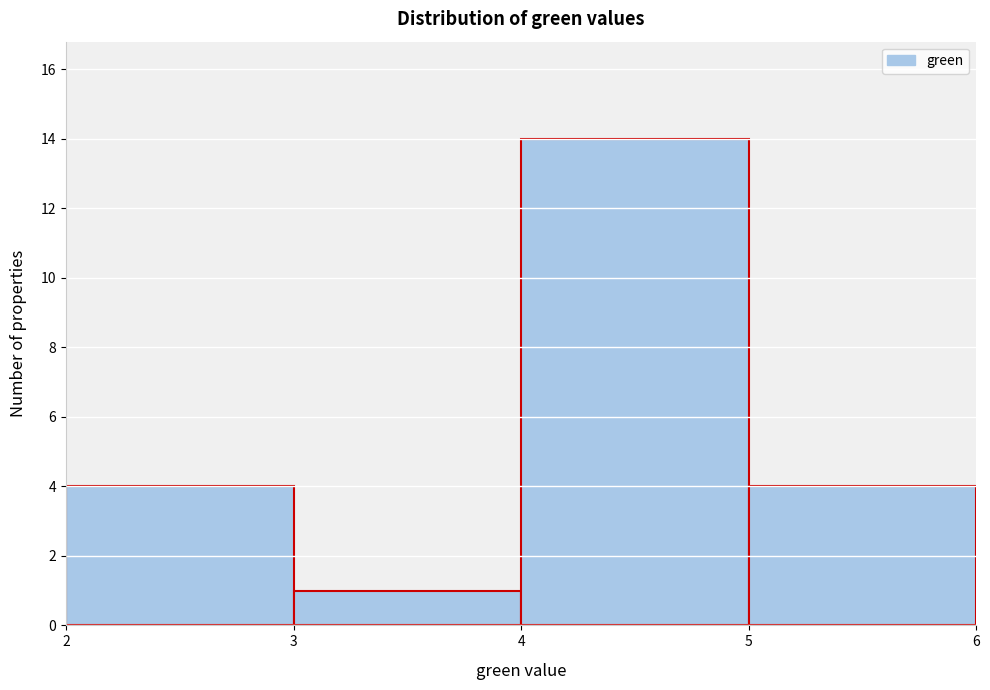

Reading left to right, extract all data points from this chart.

4	1	14	4